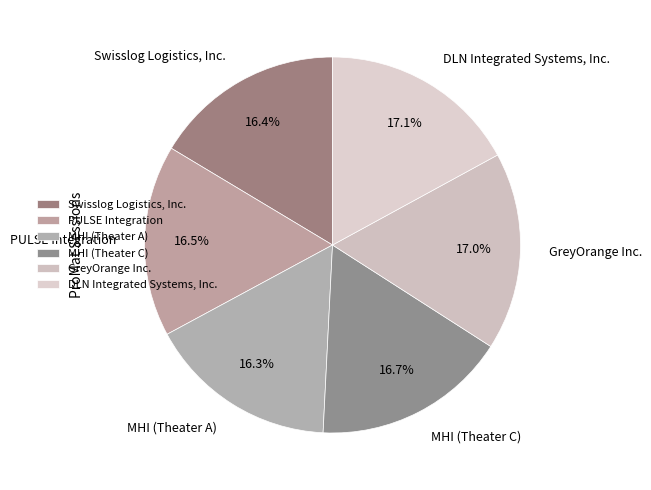

To the nearest percent, what portion does MHI (Theater A) represent?

16%